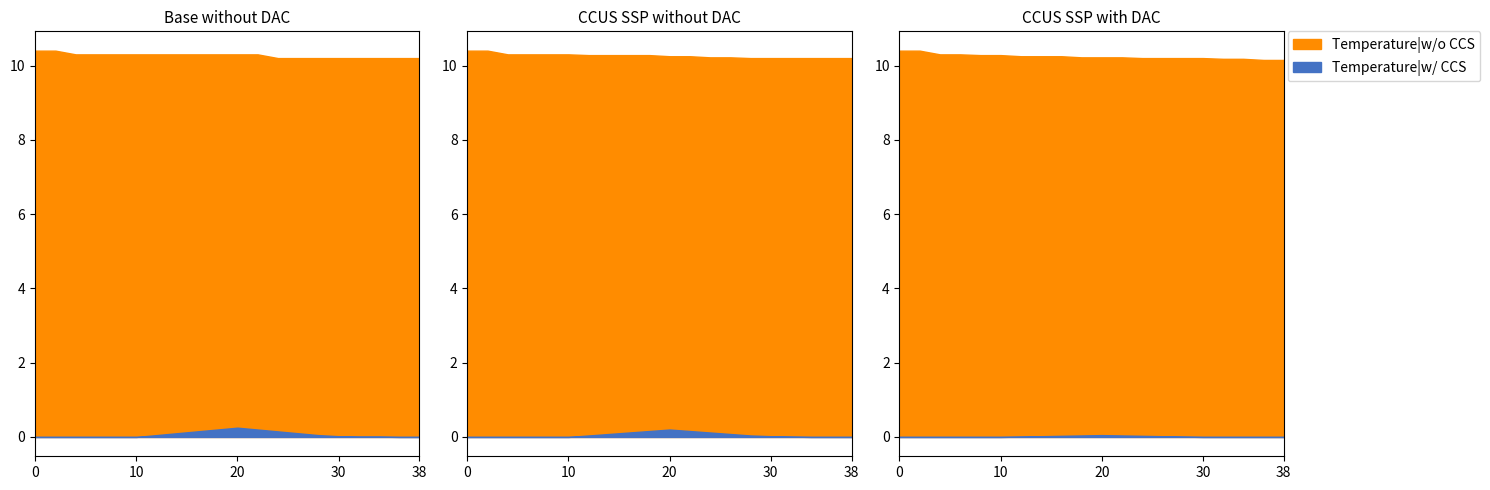

What is the difference between the maximum and second lowest values in the Temperature (w/o CCS) series?

0.2